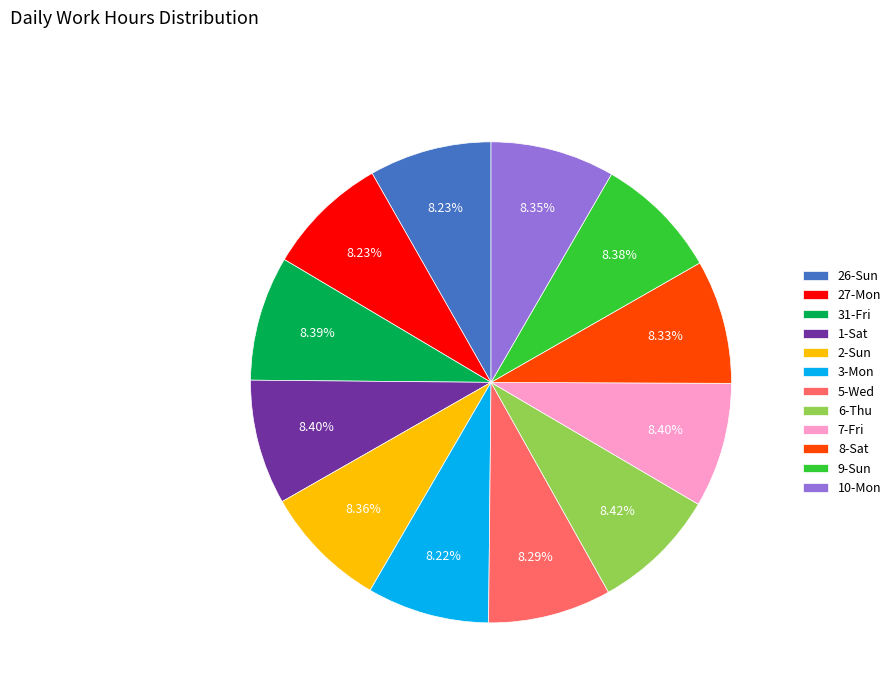

What is the total percentage of 27-Mon and 9-Sun?

16.6%